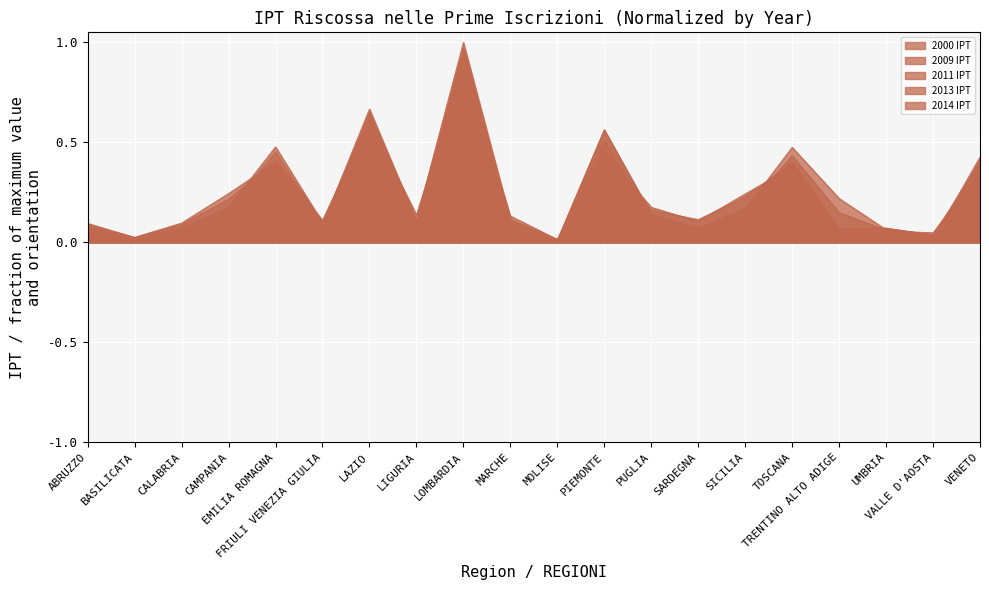

The value of 2013 IPT at PUGLIA is 0.2. True or false?

False